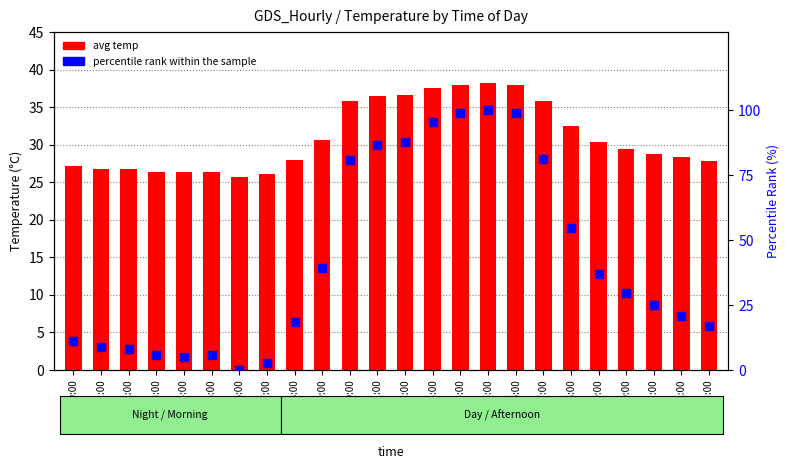

Which series has the largest Y range (max minus min)?

percentile rank within the sample